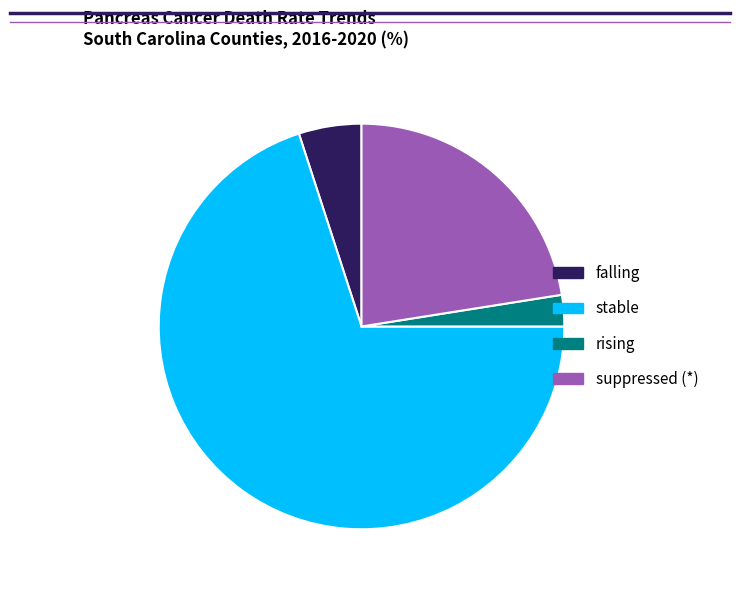

Rank the categories by value from lowest to highest.

rising, falling, suppressed (*), stable